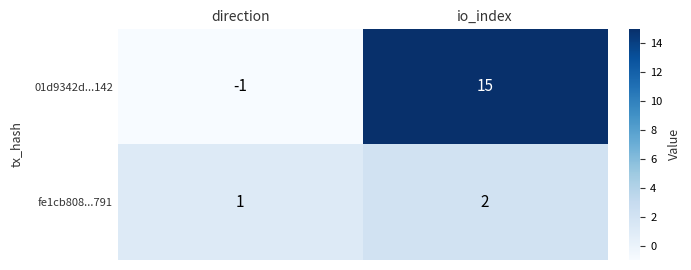

What is the difference between the 01d9342d...142 values at direction and io_index?

16